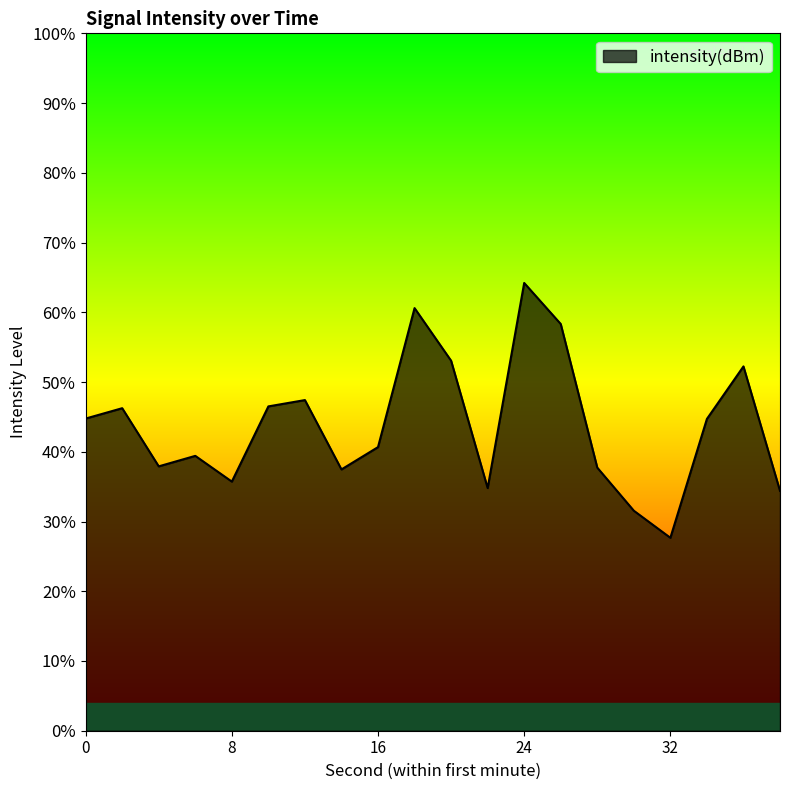

Reading left to right, what are all the values shown in this chart?

-123.3	-123.1	-124.3	-124.1	-124.6	-123.0	-122.9	-124.4	-123.9	-120.9	-122.0	-124.8	-120.4	-121.3	-124.3	-125.3	-125.9	-123.3	-122.2	-124.8